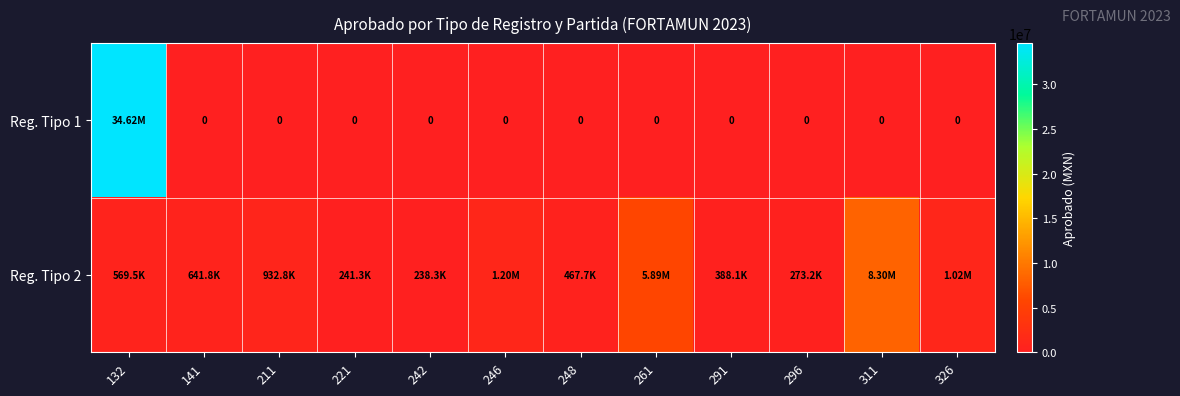

Is it true that Reg. Tipo 2 equals 5890983.0 at 261?

True